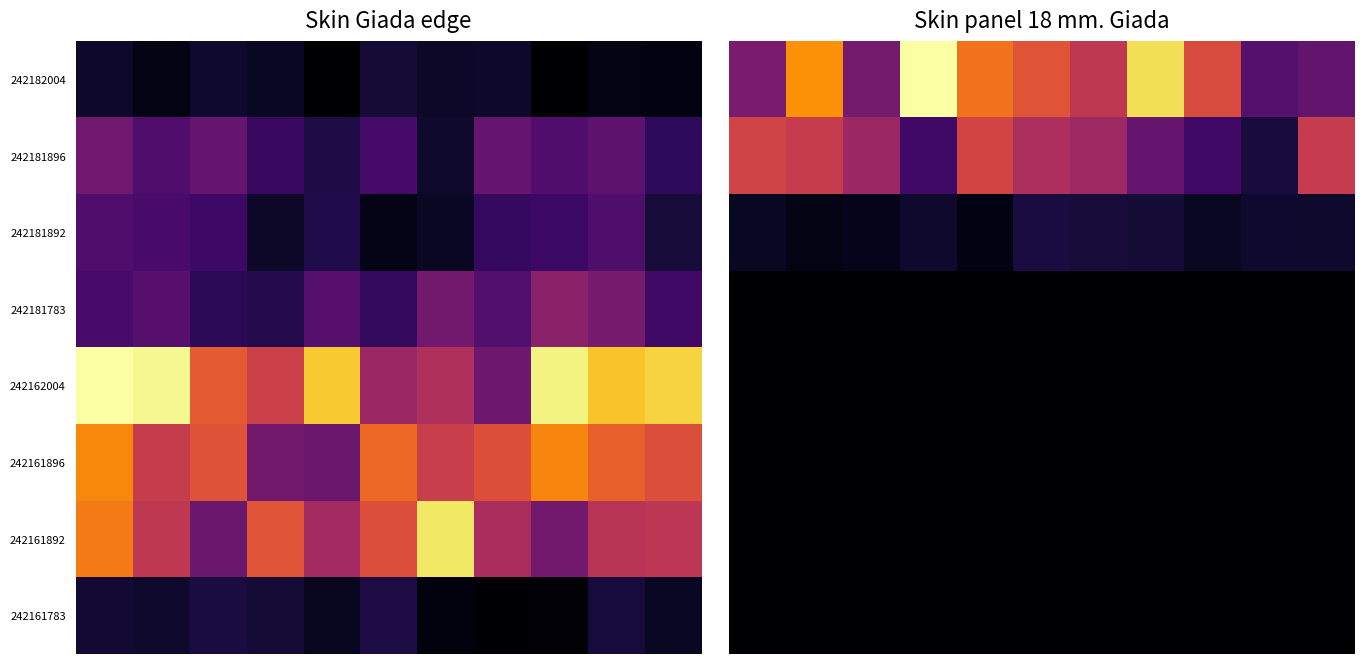

What is the spread (max minus min) of values at 1?

23.7